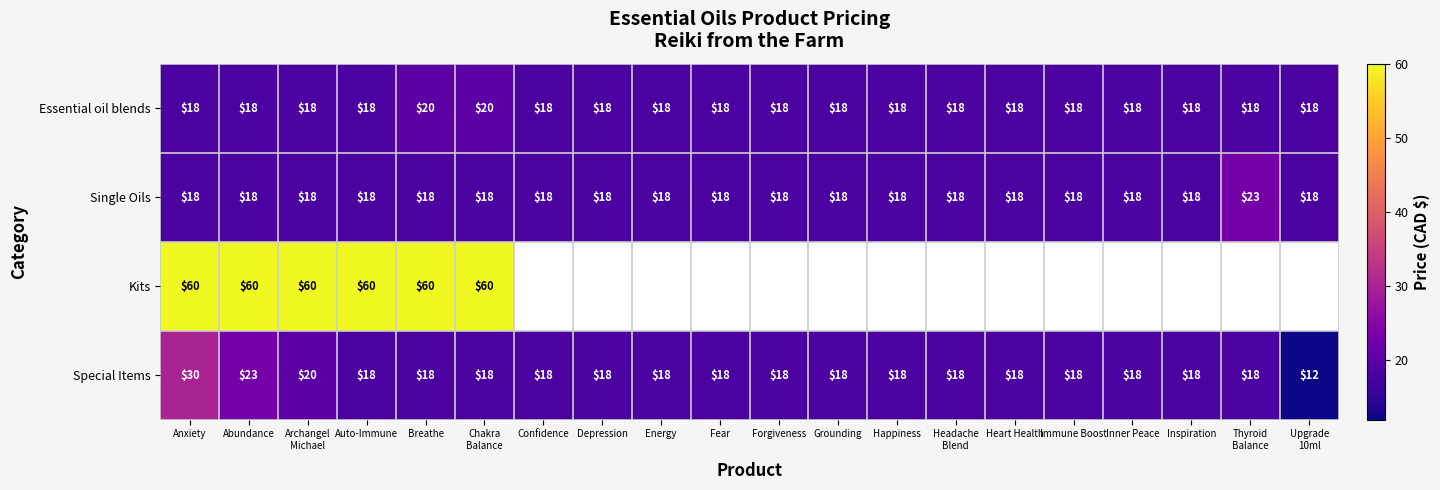

What is the spread (max minus min) of values at Upgrade
10ml?

6.0